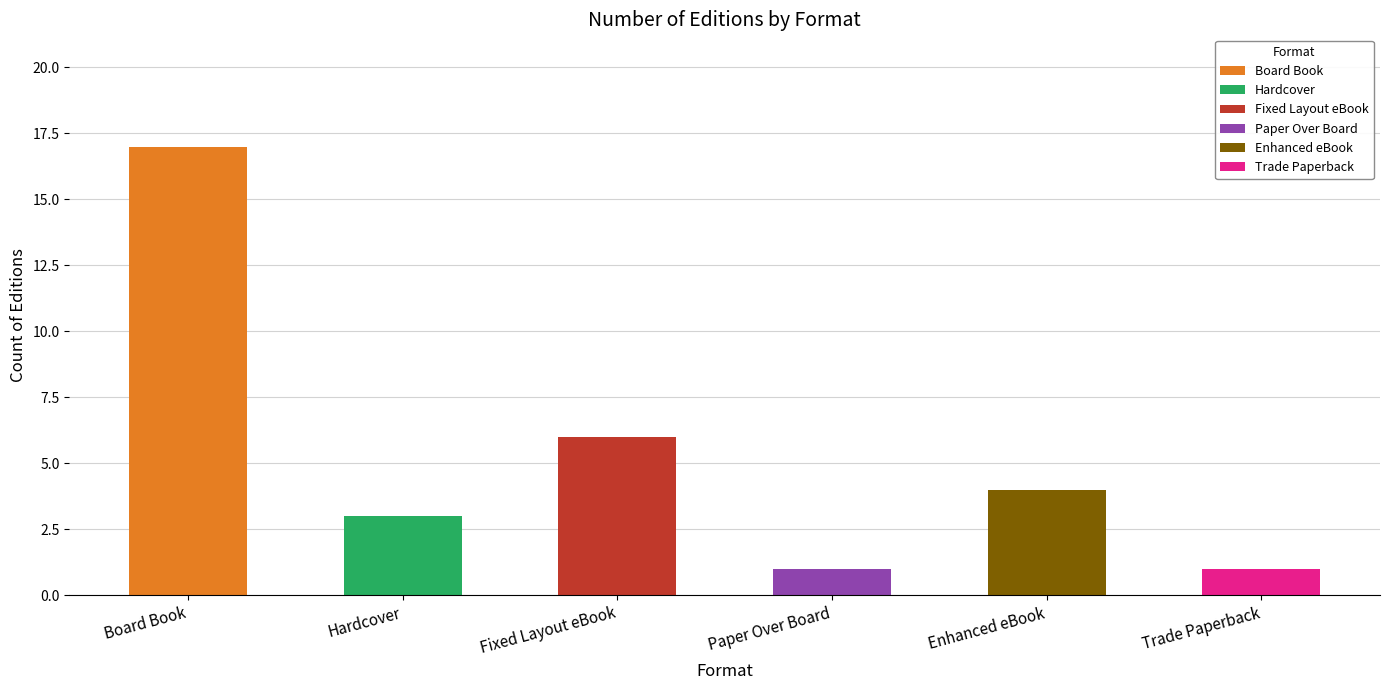

Approximately how many times larger is the value at Enhanced eBook compared to Board Book?

0.2